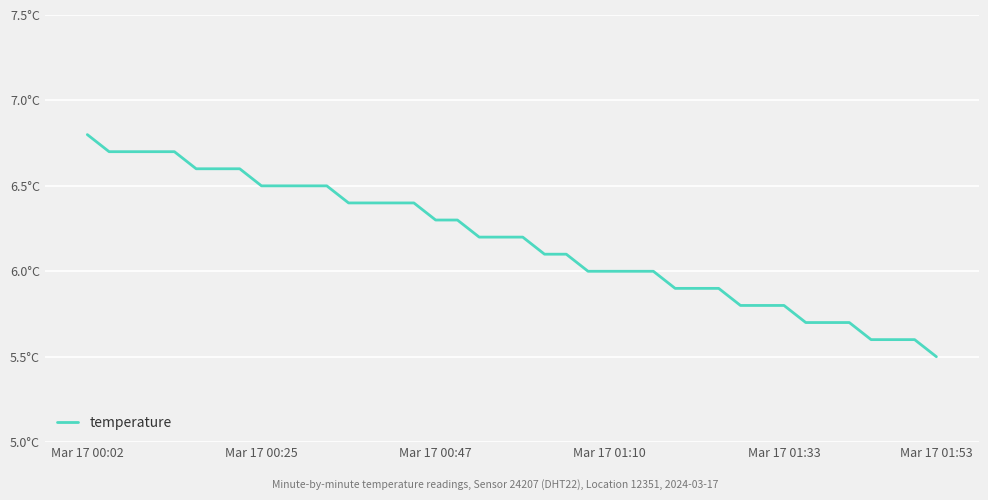

What is the difference between the maximum and minimum values?

1.3